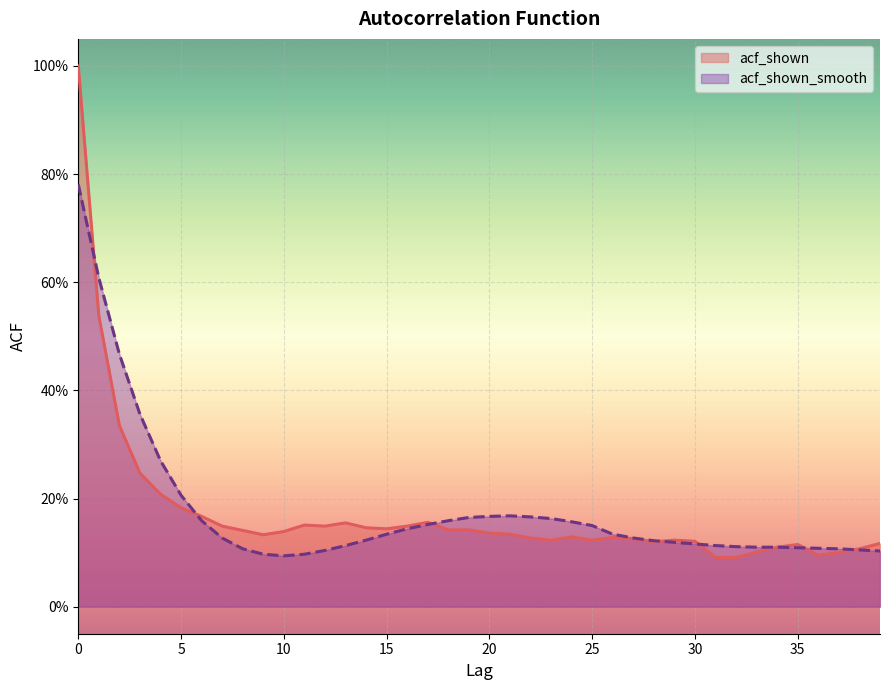

How many acf_shown values are between 0 and 1?

40